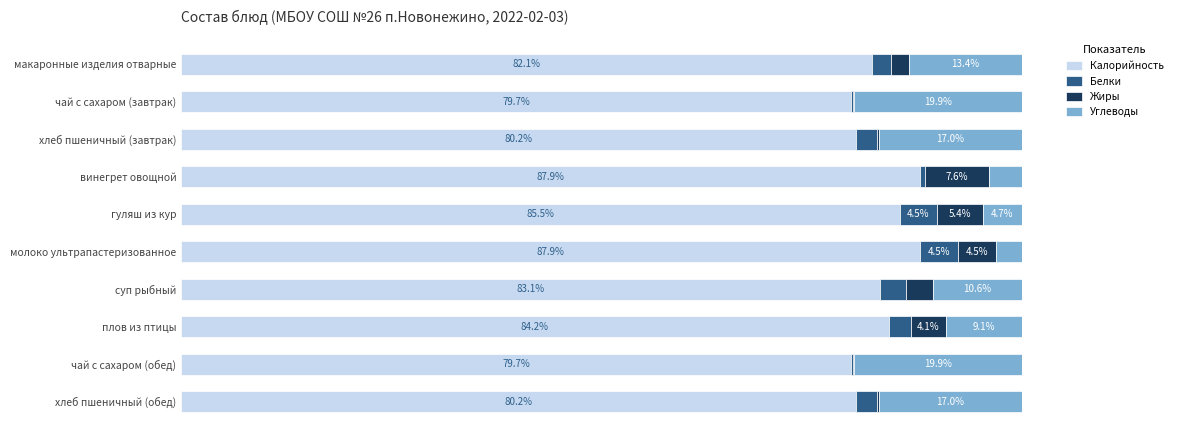

What are all the series names shown in the legend?

Калорийность, Белки, Жиры, Углеводы